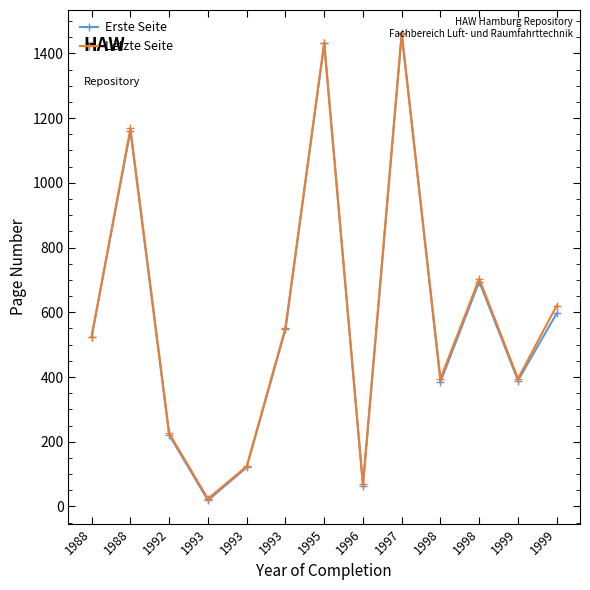

Does the chart have visible grid lines?

No